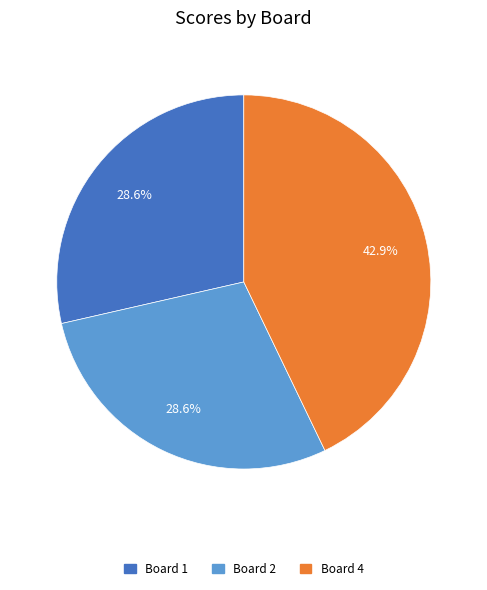

To the nearest percent, what portion does Board 4 represent?

43%